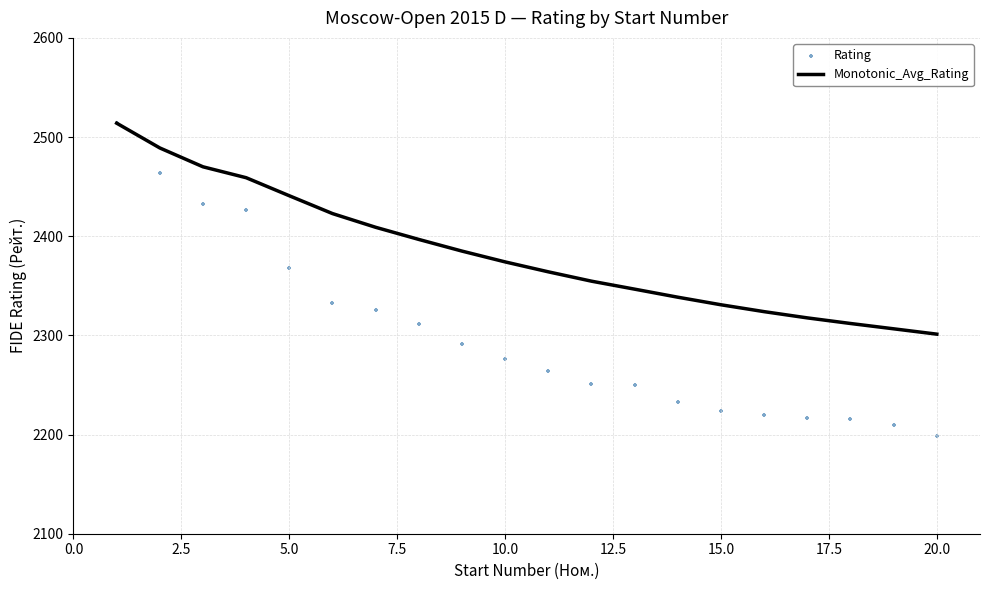

Which series contains the highest Y value?

Monotonic_Avg_Rating